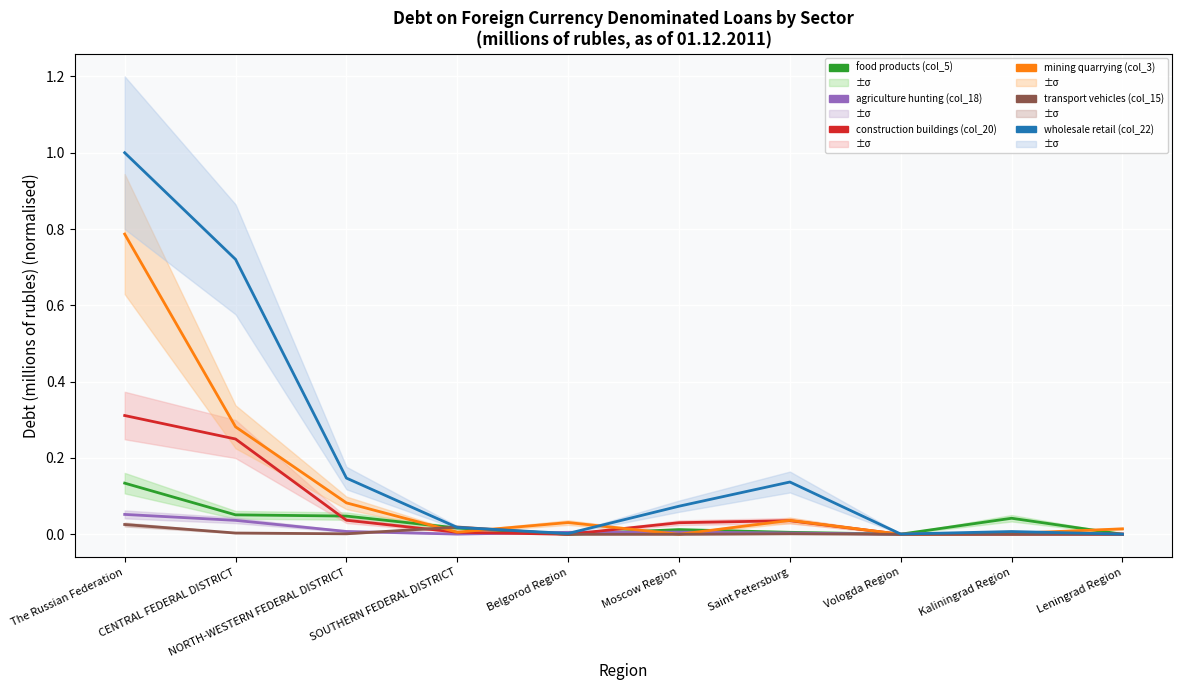

Which label corresponds to the largest value in the chart?

The Russian Federation